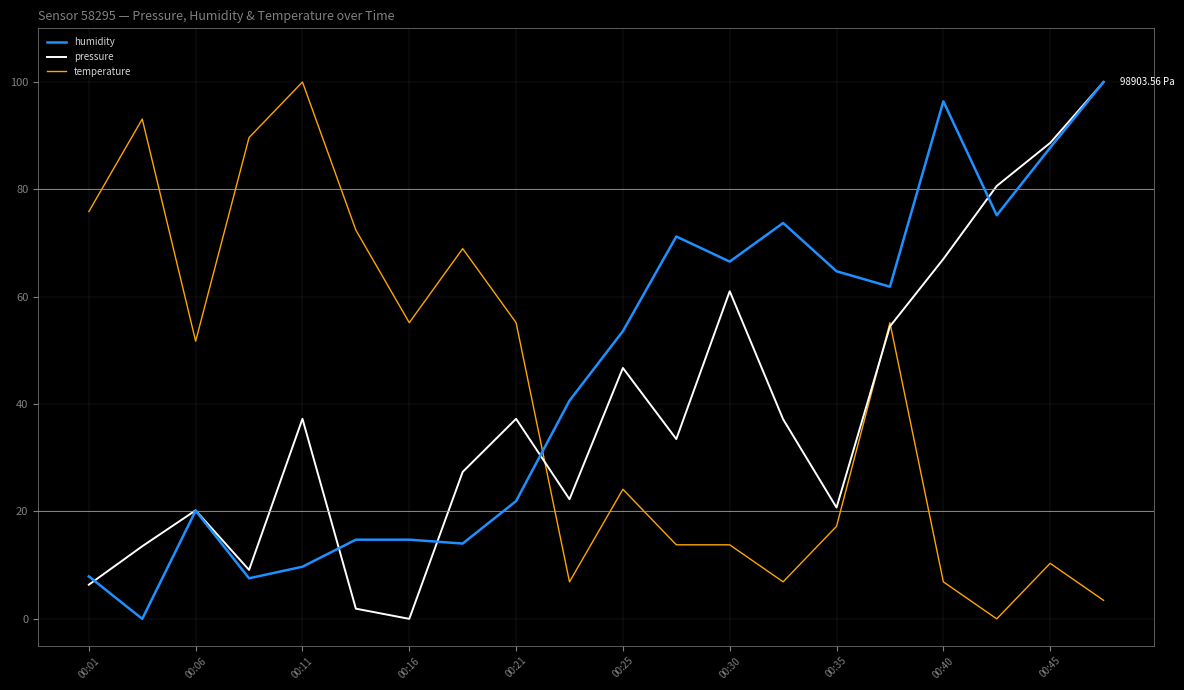

How many lines are shown in the chart?

3